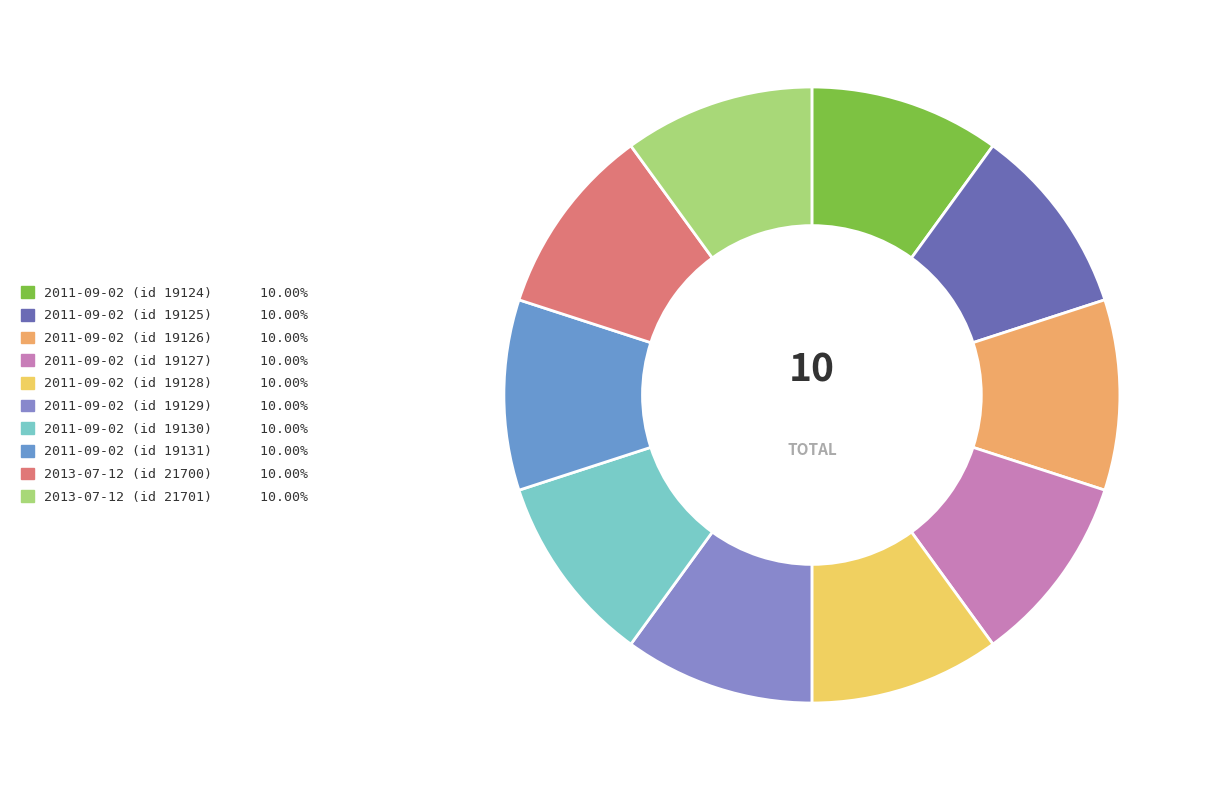

How many segments does this pie chart have?

10